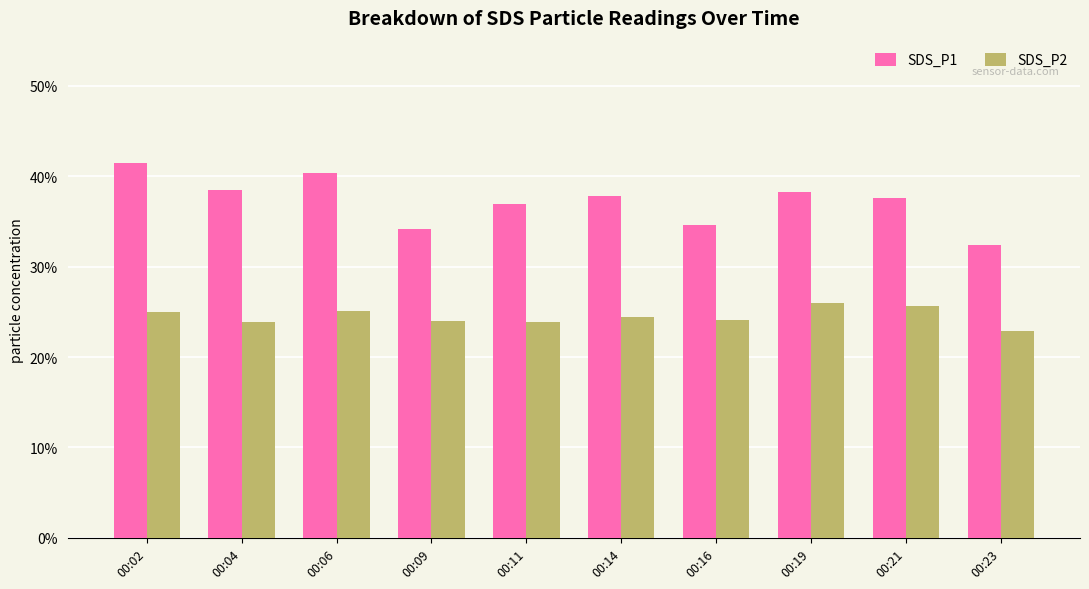

List the series in order of their overall mean, lowest first.

SDS_P2, SDS_P1